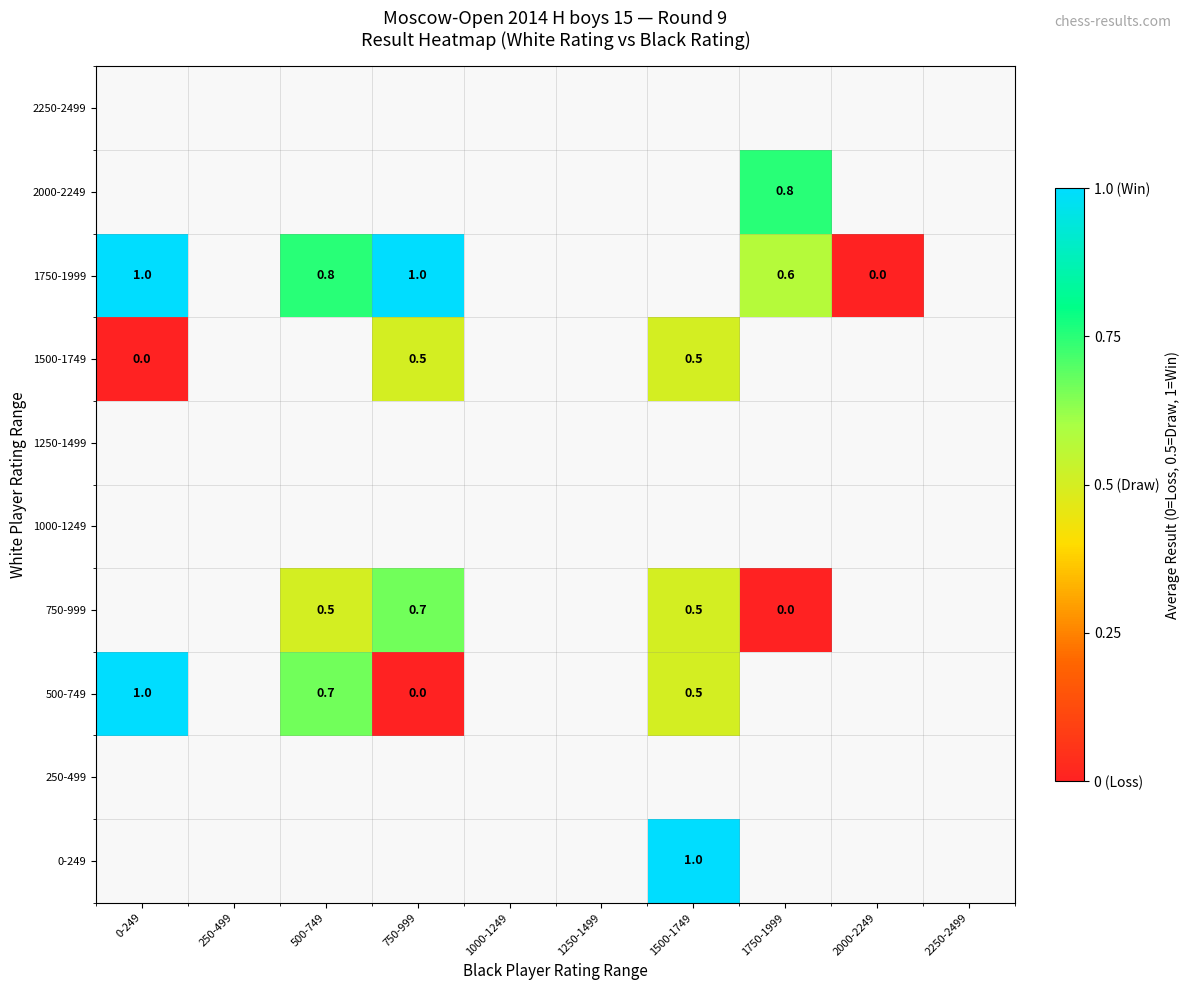

The 1750-1999 series shows 1.5 at 750-999. True or false?

False